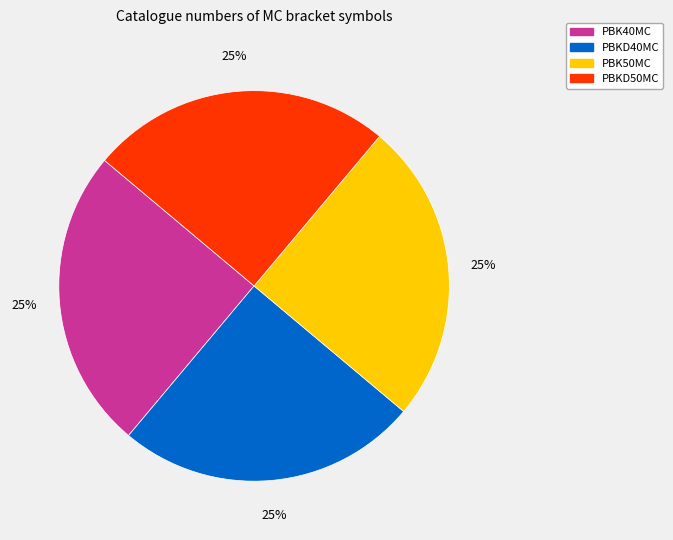

To the nearest percent, what percentage of the pie is PBKD40MC?

25%